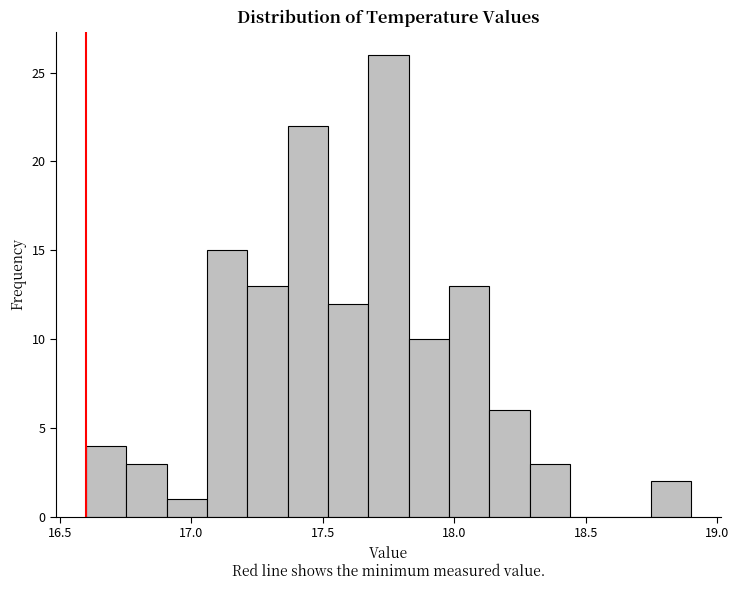

Read against the x-axis, roughly where is the centre of the tallest bar?

17.75